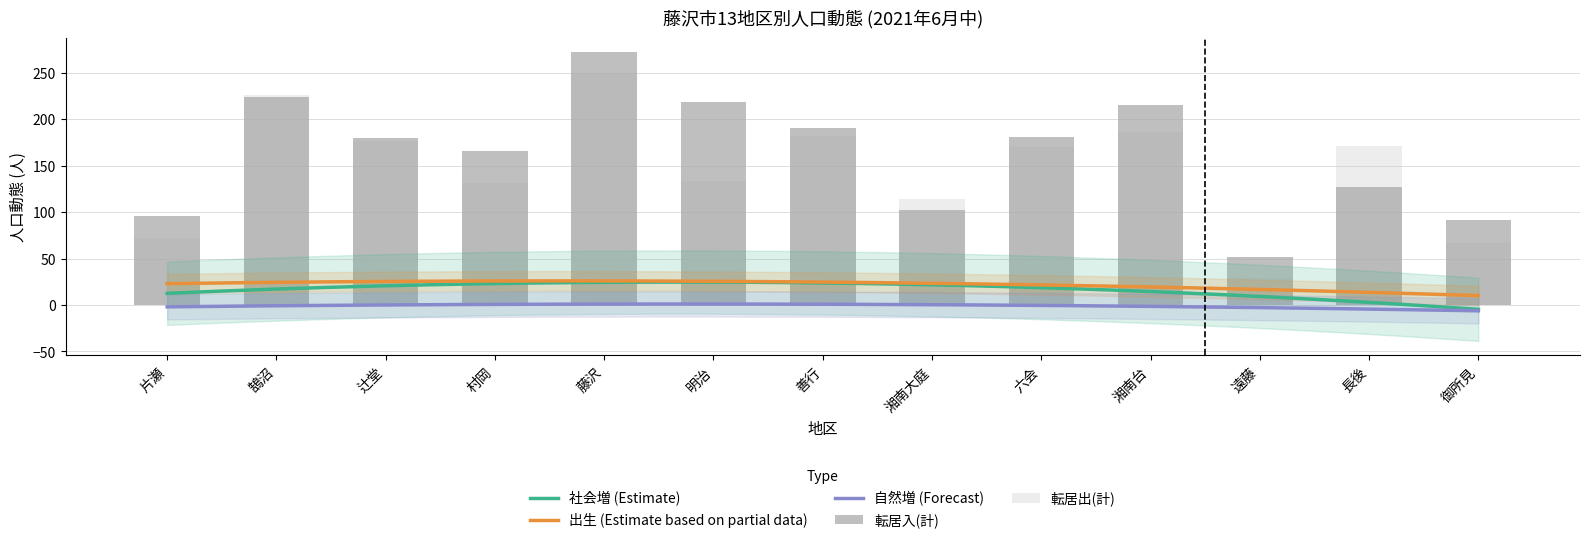

What position from the left is 鵠沼?

2